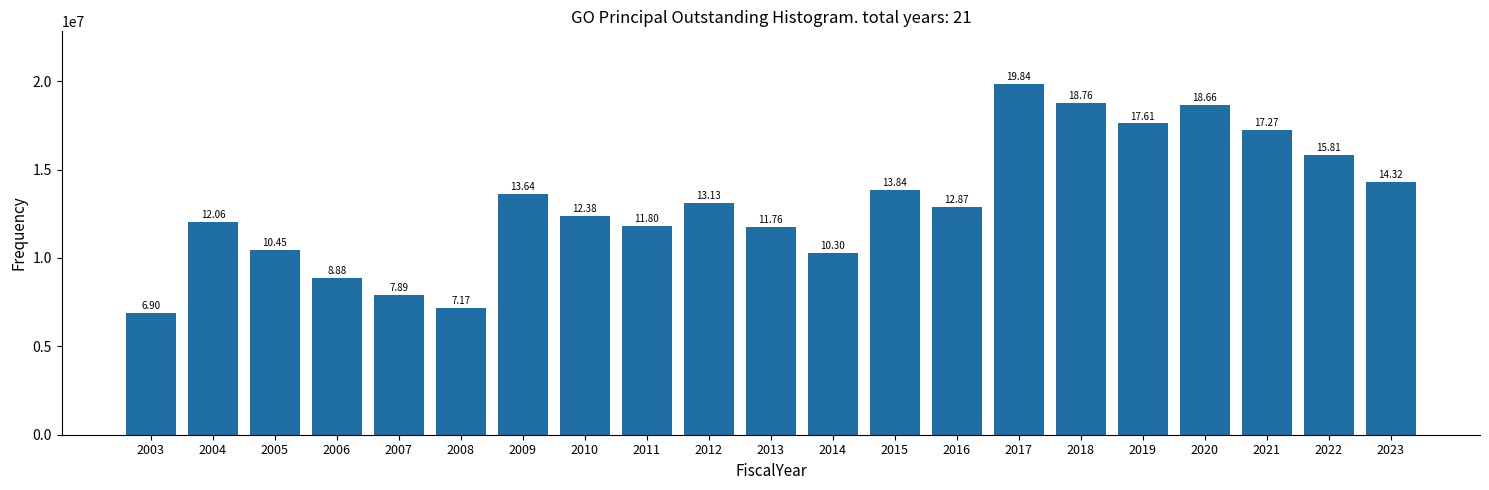

How many bars are there in total?

21